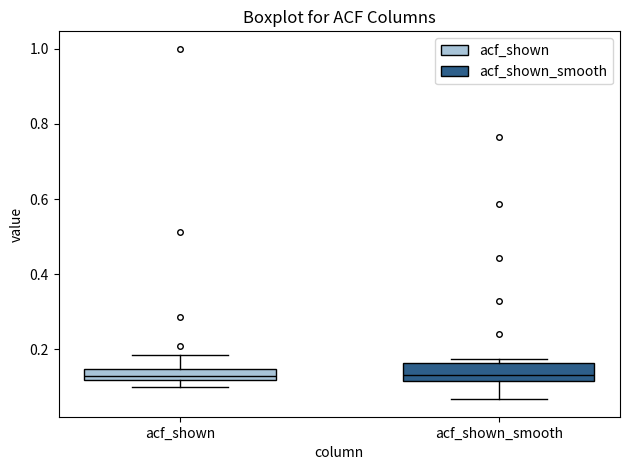

Reading left to right, transcribe this box plot: for each box, give where its median line is, the range the box spans, and where its two whiskers end, as read against the y-axis. The values are not printed on the chart, so give them approximately, as read against the axis.

acf_shown: median 0.12 (inside the box), box 0.12 to 0.14, whiskers 0.10 to 0.18
acf_shown_smooth: median 0.14, box 0.12 to 0.16, whiskers 0.06 to 0.18